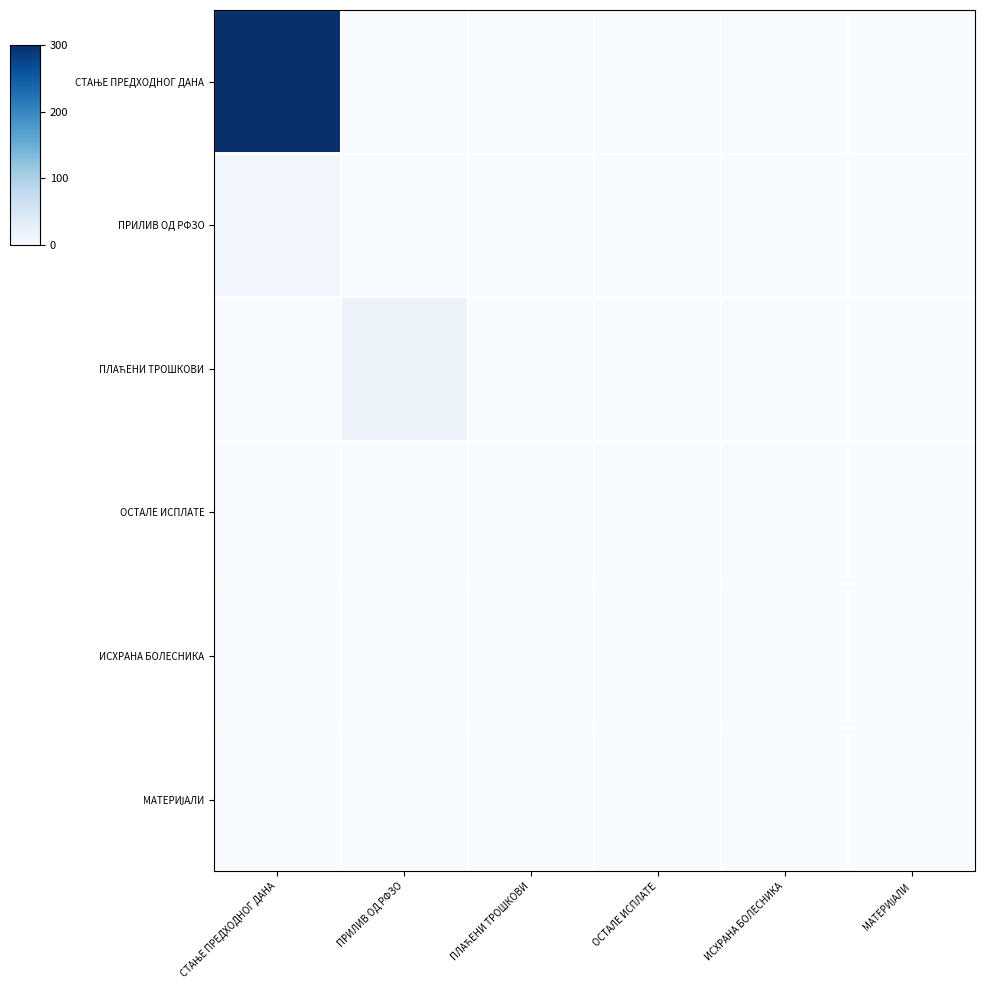

What is the total value across all series at ПЛАЋЕНИ ТРОШКОВИ?

0.8